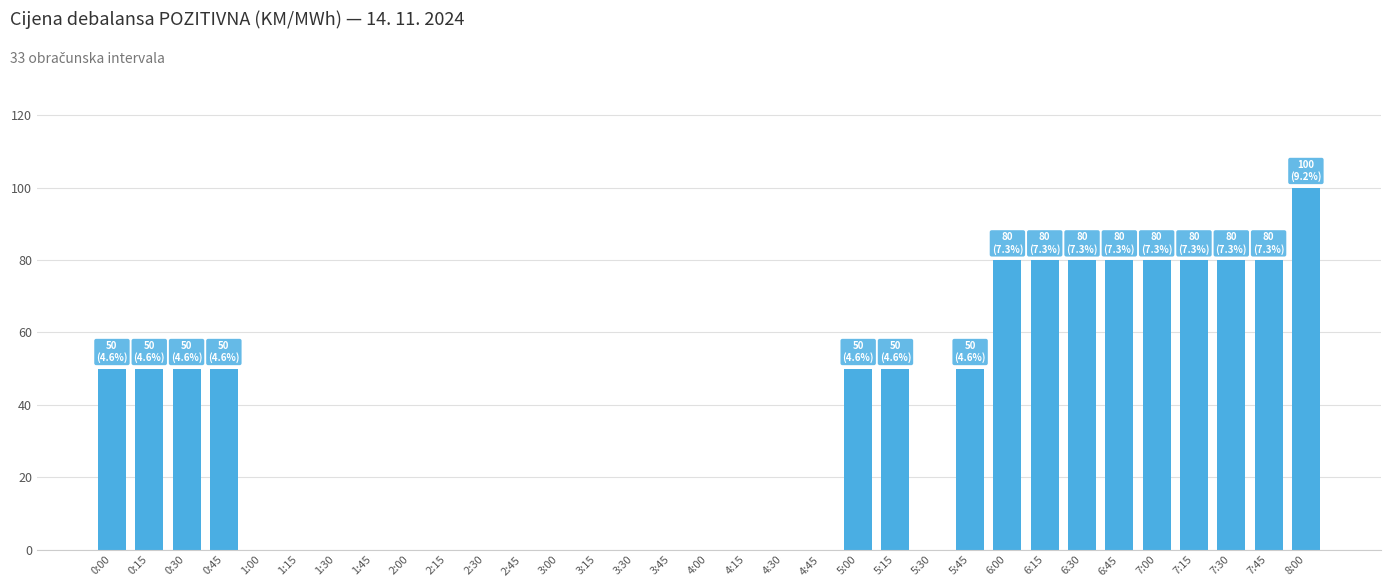

Is it true that the value at 0:15 is 50?

True